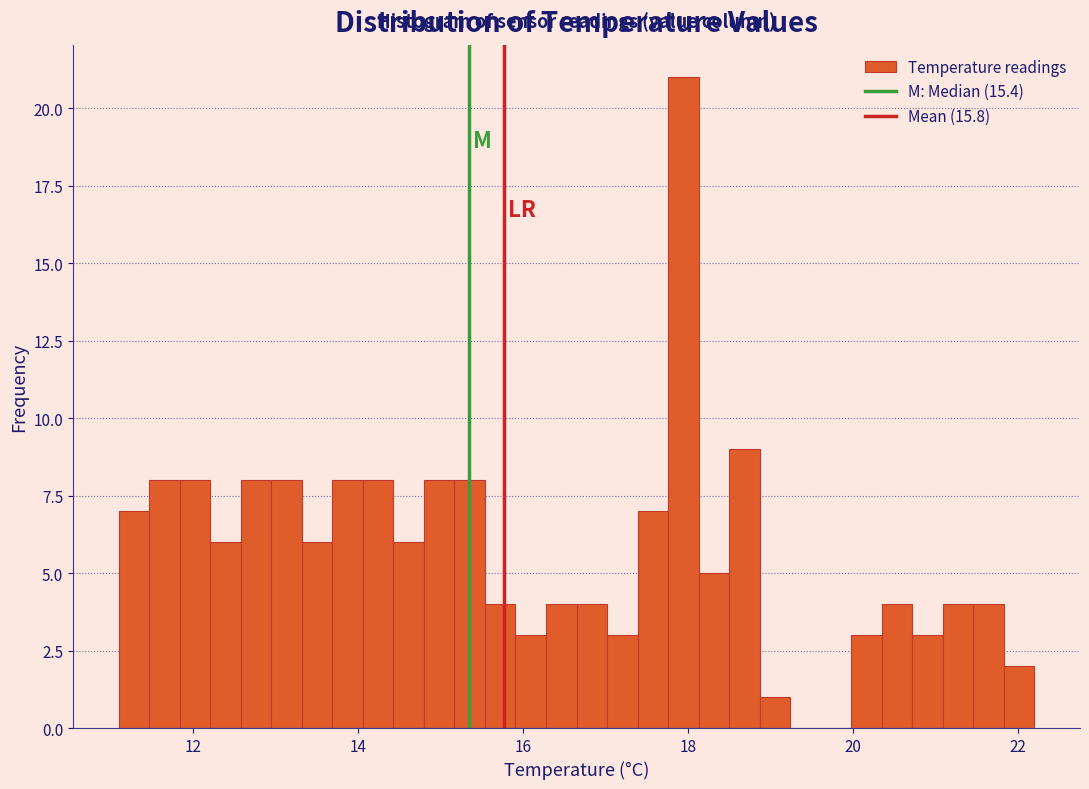

Read against the x-axis, roughly where is the centre of the tallest bar?

18.0